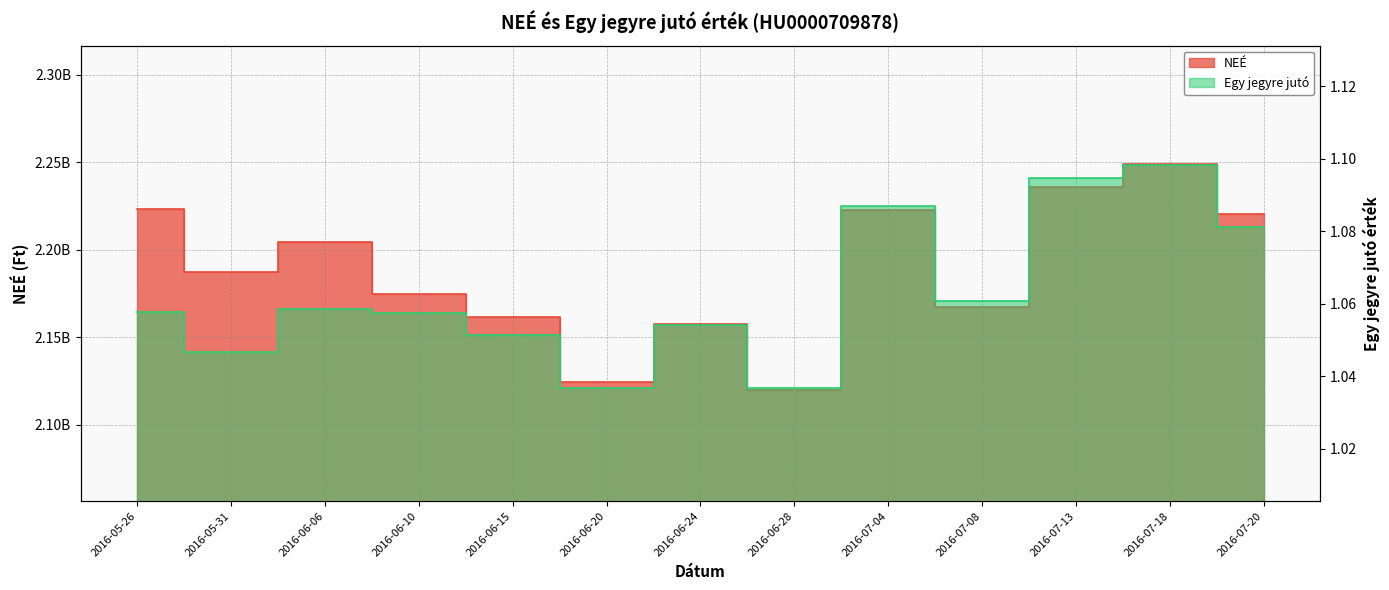

Between 2016-06-06 and 2016-06-20, which is larger?

2016-06-06